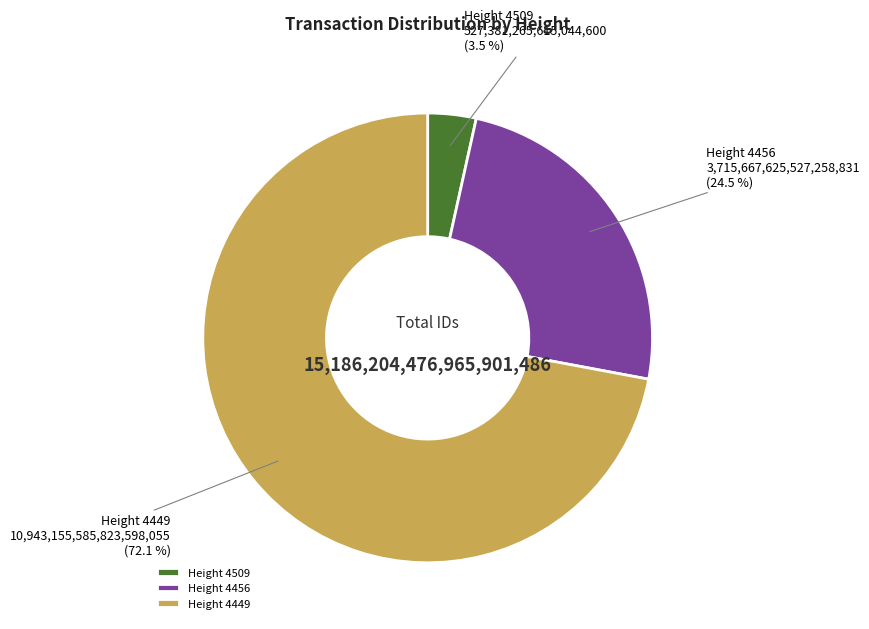

How many slices are in this pie chart?

3